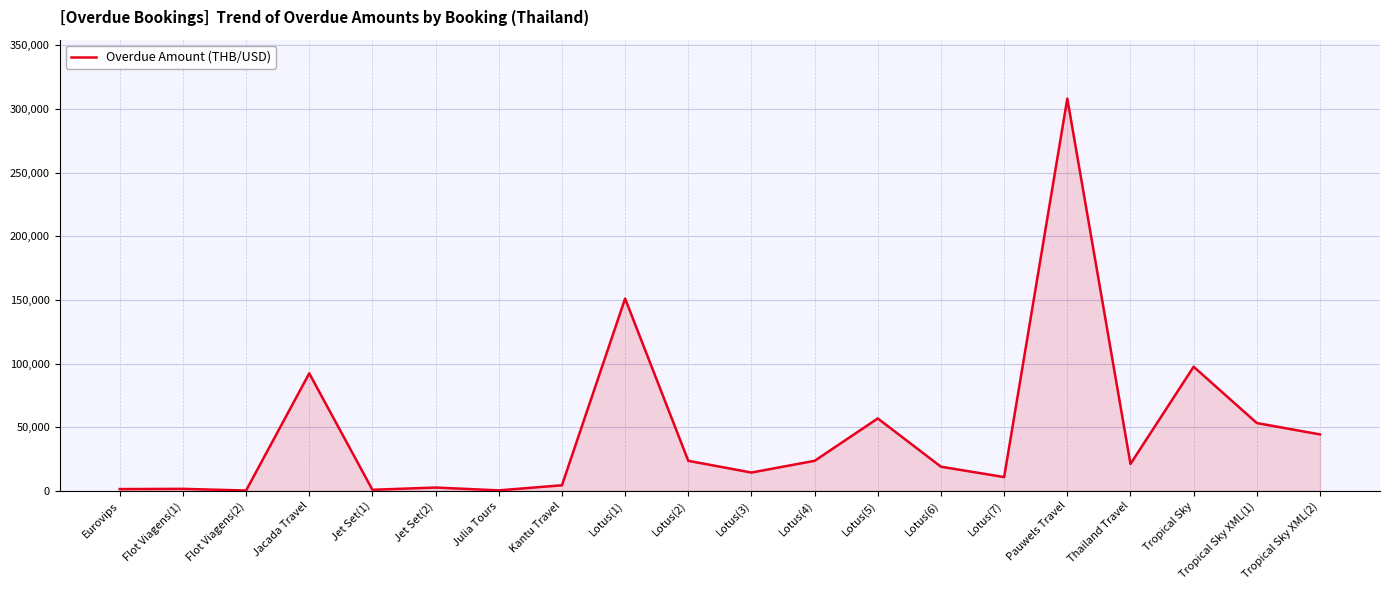

How many lines are shown in the chart?

1